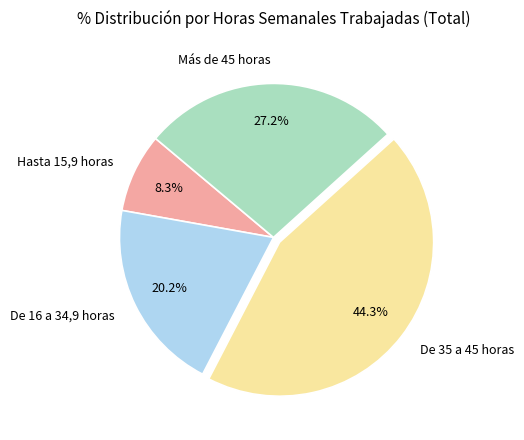

Which slice is the smallest?

Hasta 15,9 horas